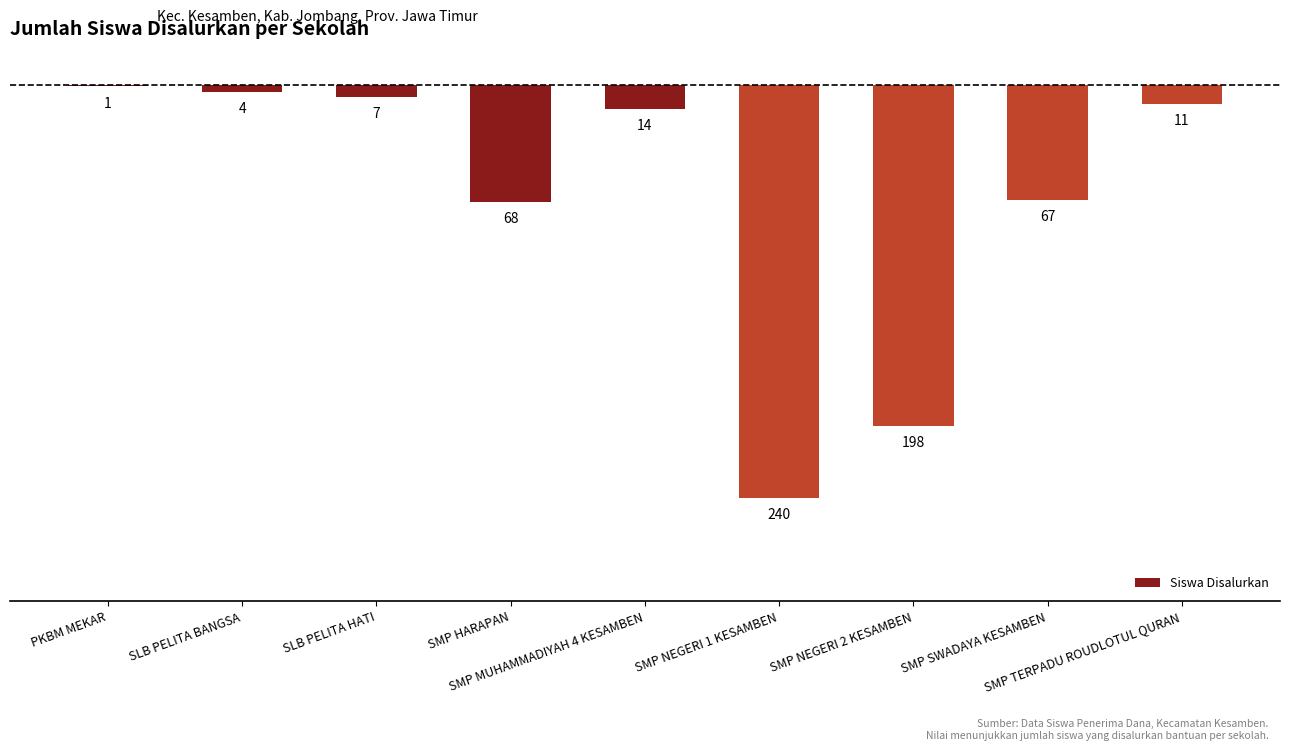

Which label corresponds to the largest value in the chart?

PKBM MEKAR